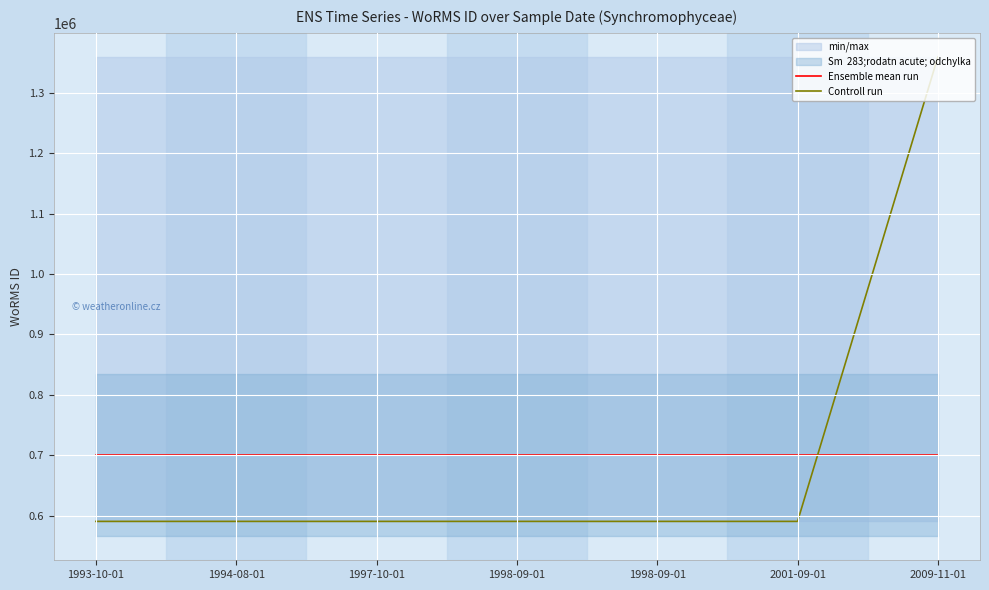

Reading left to right, transcribe all the data shown in this chart.

Ensemble mean run: 1993-10-01=700337	1994-08-01=700337	1997-10-01=700337	1998-09-01=700337	1998-09-01=700337	2001-09-01=700337	2009-11-01=700337
Controll run: 1993-10-01=590433	1994-08-01=590432	1997-10-01=590432	1998-09-01=590432	1998-09-01=590432	2001-09-01=590432	2009-11-01=1359766